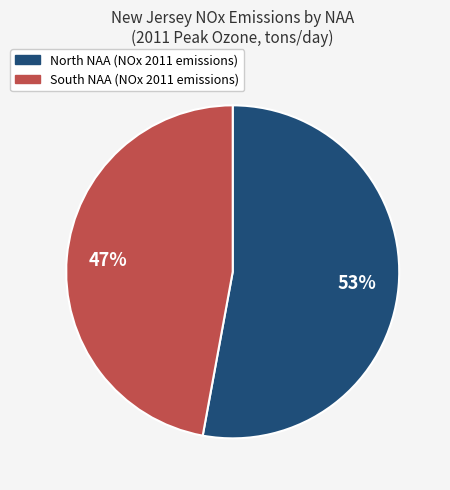

Rank the categories by value from lowest to highest.

South, North